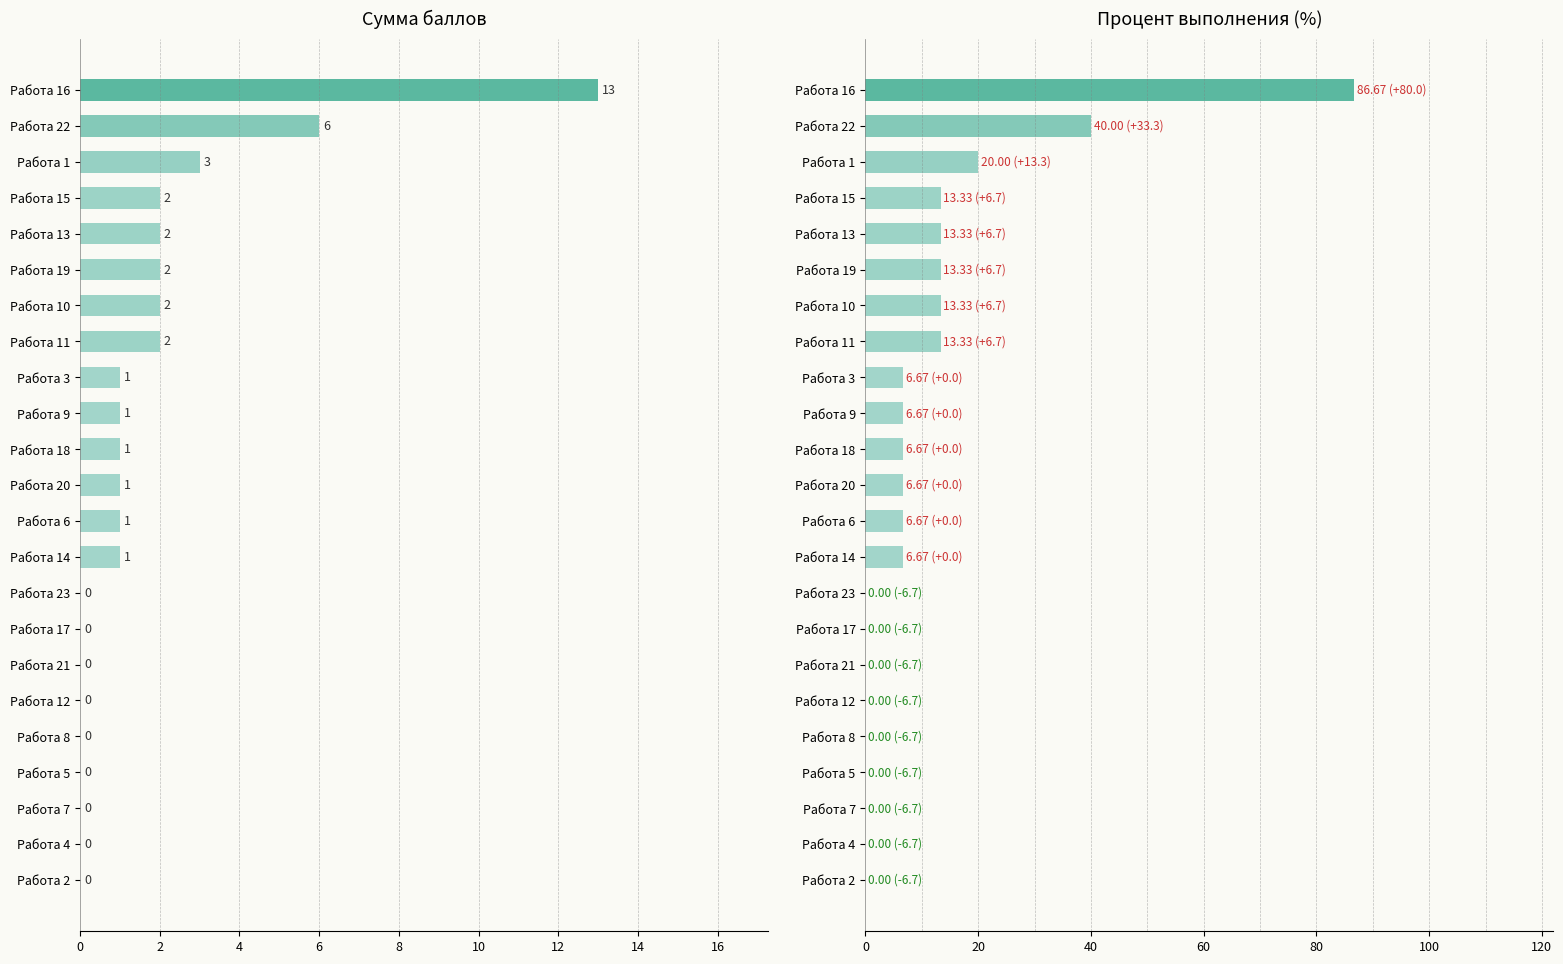

Are the bars horizontal?

Yes